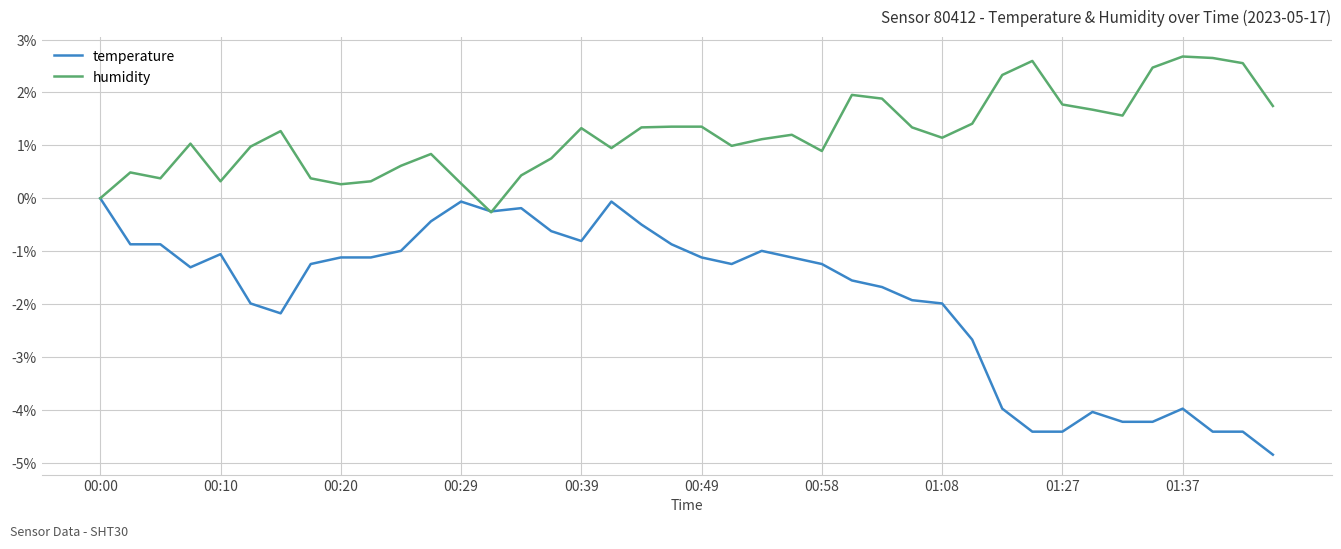

What is the maximum value for humidity?

2.7